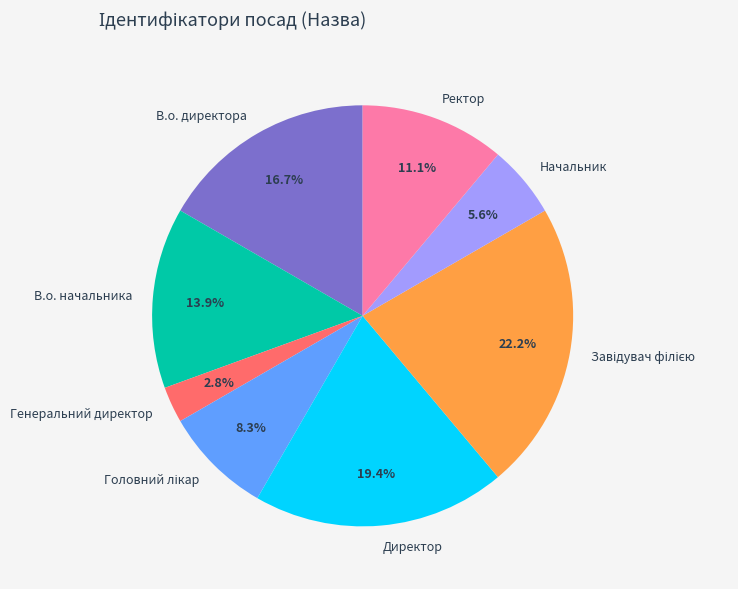

What percentage is the В.о. директора slice, to the nearest percent?

17%